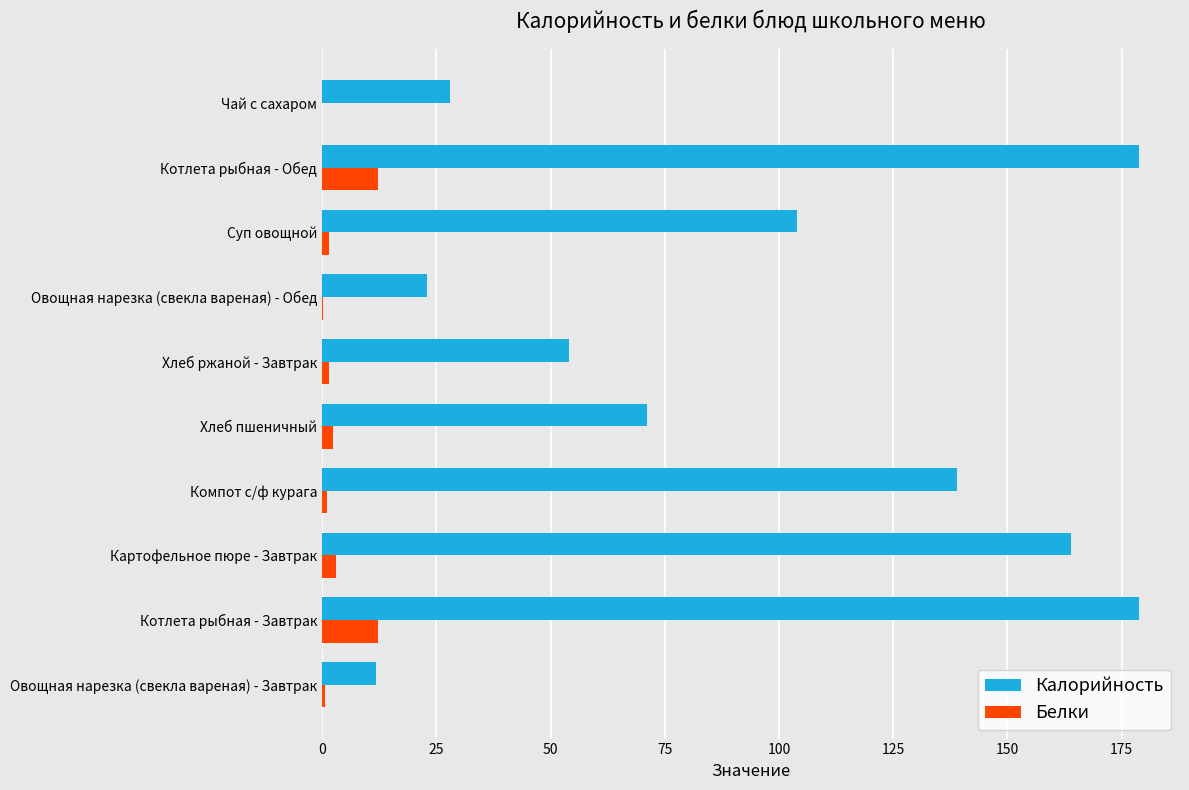

What is the sum of all Белки values?

34.4